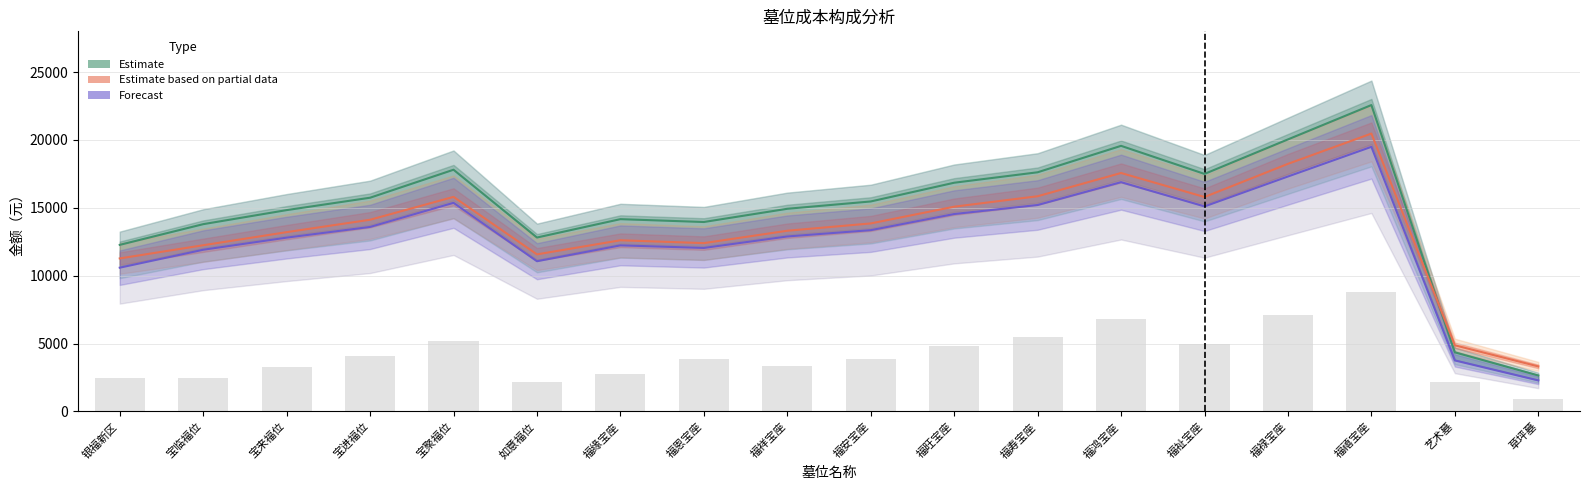

At which label does 销售费用 reach its peak?

福禧宝座